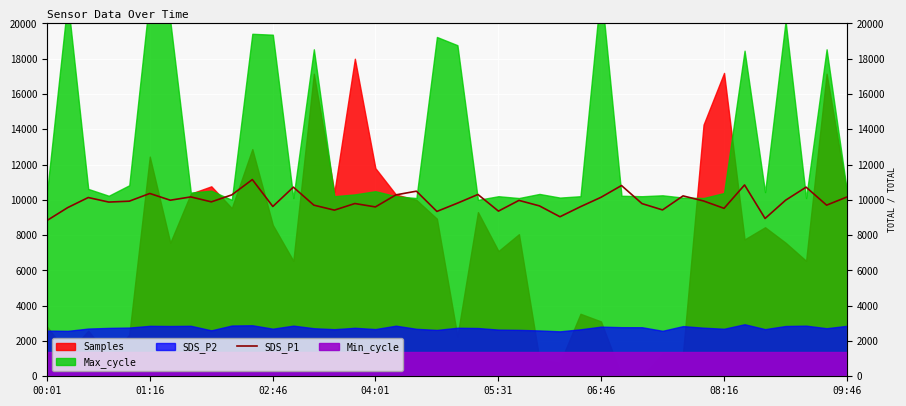

Is it true that the value at 23 is 2019.5?

False